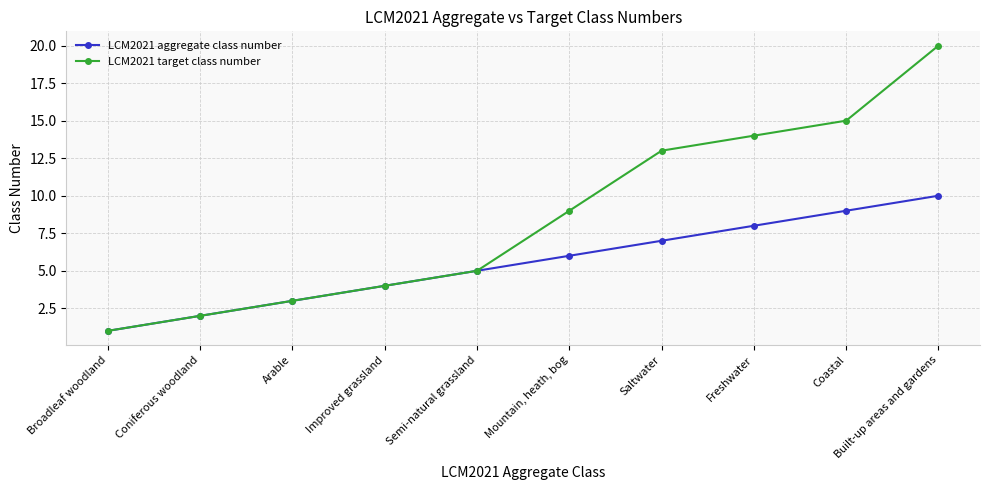

What is the difference between the highest and lowest values at Mountain, heath, bog?

3